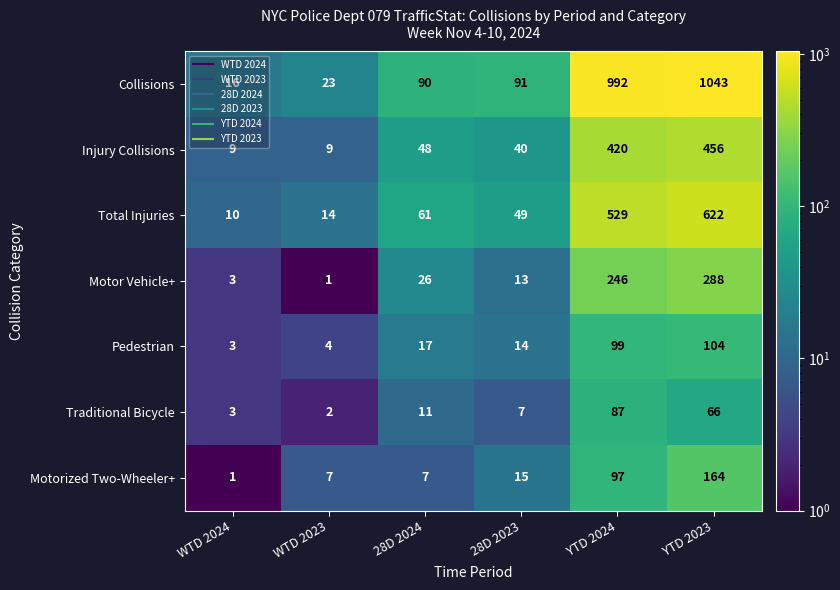

What is the greatest value displayed?

1043